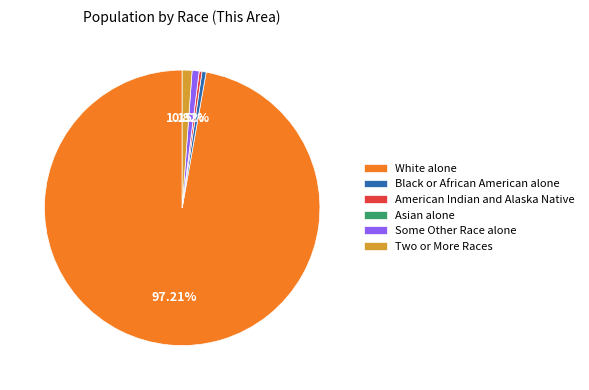

Between White alone and Some Other Race alone, which is larger?

White alone